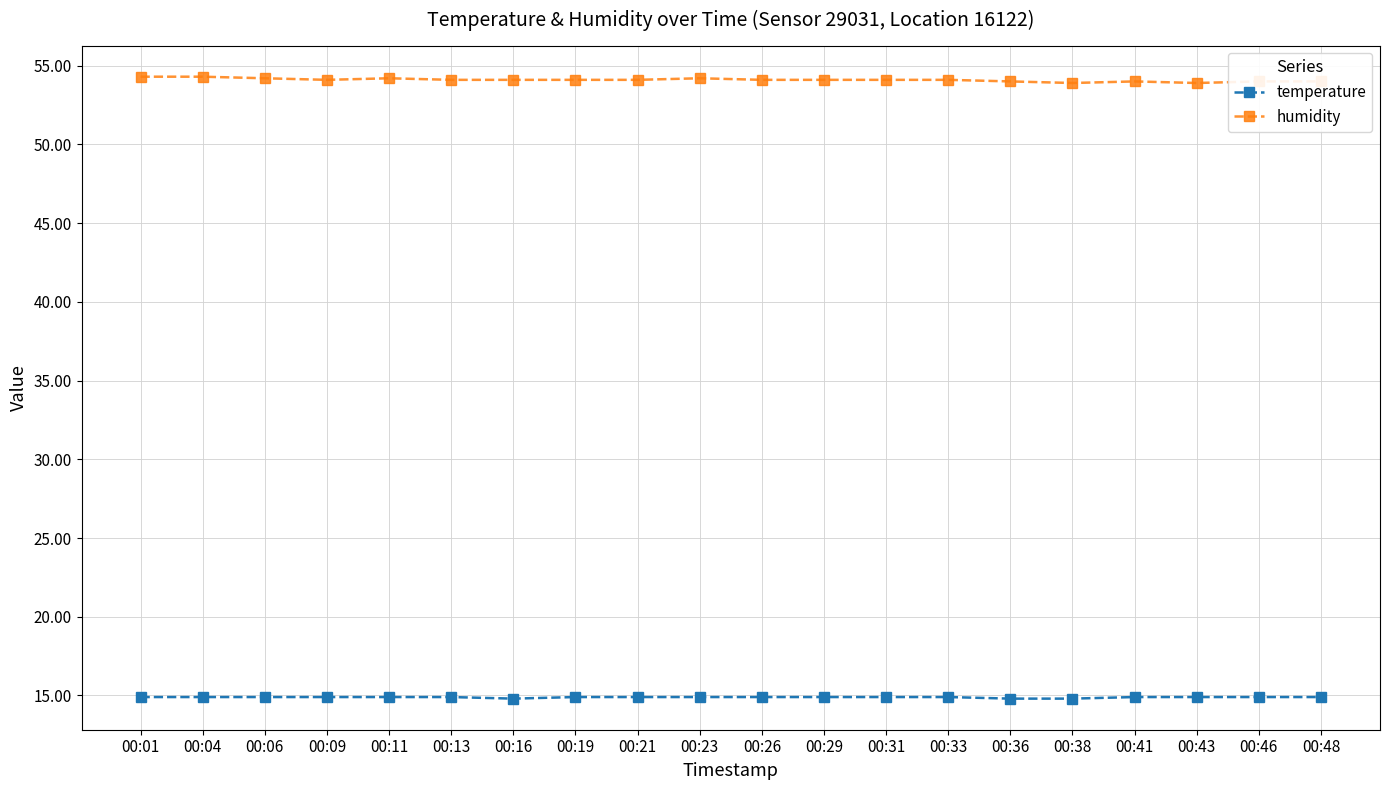

What is the difference between the highest and lowest values at 00:43?

39.0